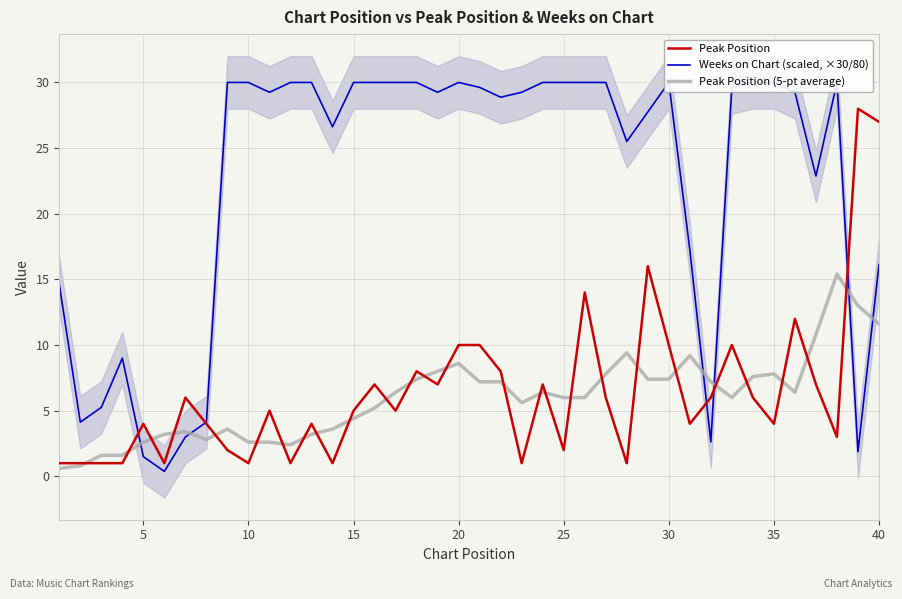

Rank the series by their maximum value, from highest to lowest.

Weeks on Chart (scaled, ×30/80), Peak Position, Peak Position (5-pt average)